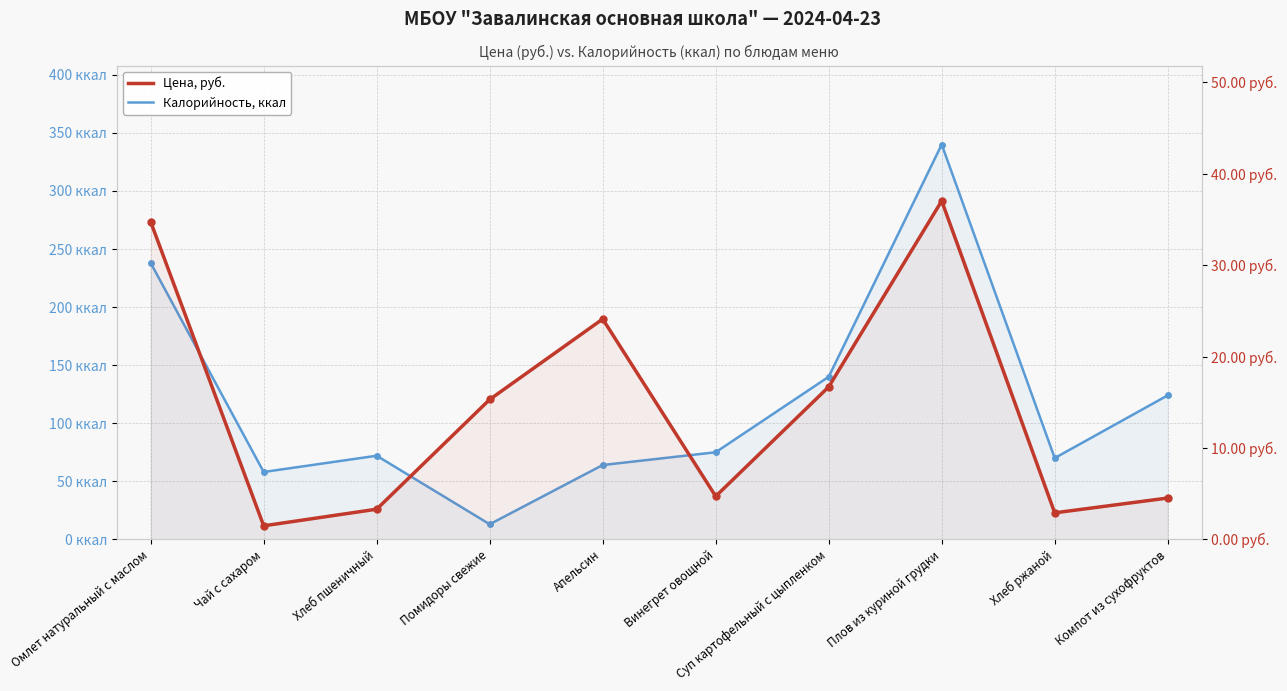

What is the label of the 4th point from the right?

Суп картофельный с цыпленком